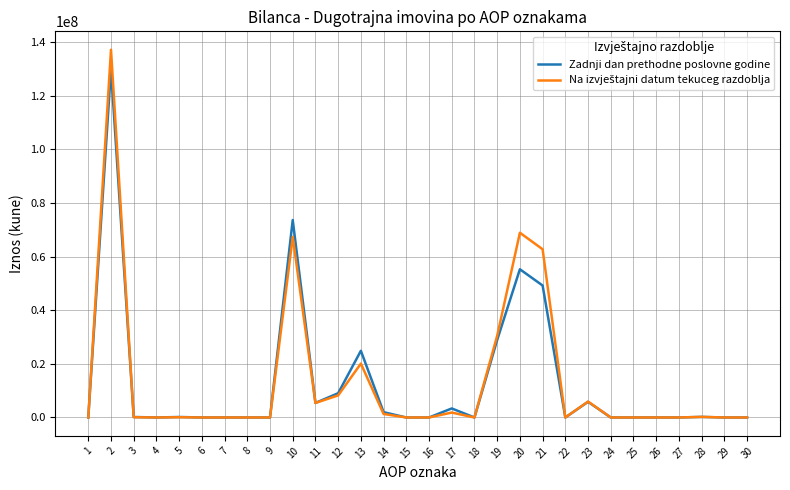

What is the greatest value displayed?

137133455